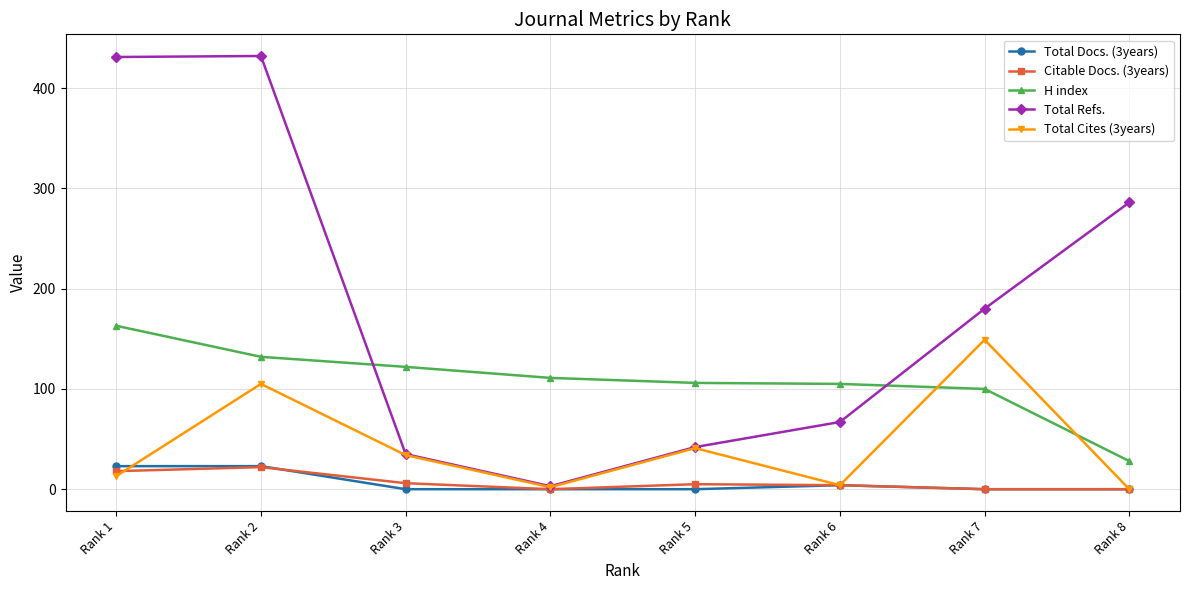

At which category is the sum across all series the highest?

Rank 2